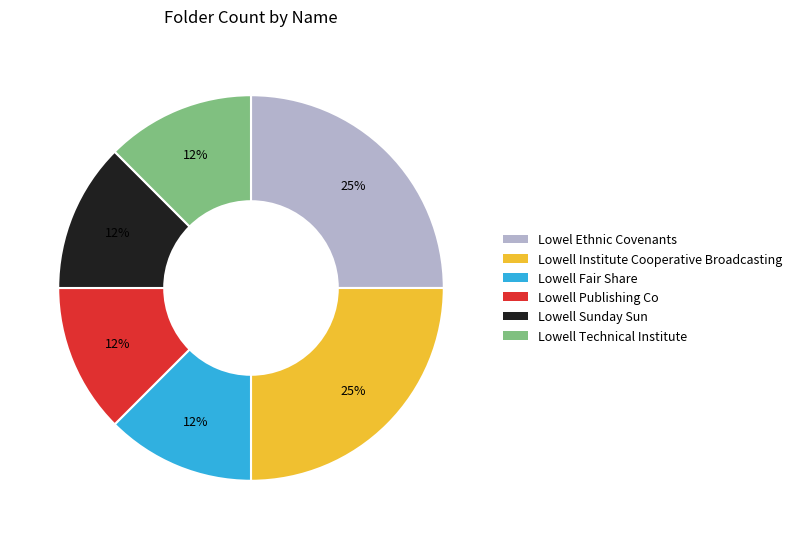

Is the sum of Lowel Ethnic Covenants and Lowell Sunday Sun greater than half?

No